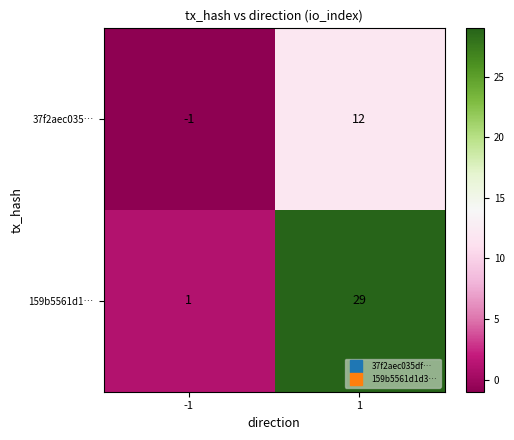

Reading left to right, transcribe all the data shown in this chart.

37f2aec035…: -1=-1	1=12
159b5561d1…: -1=1	1=29